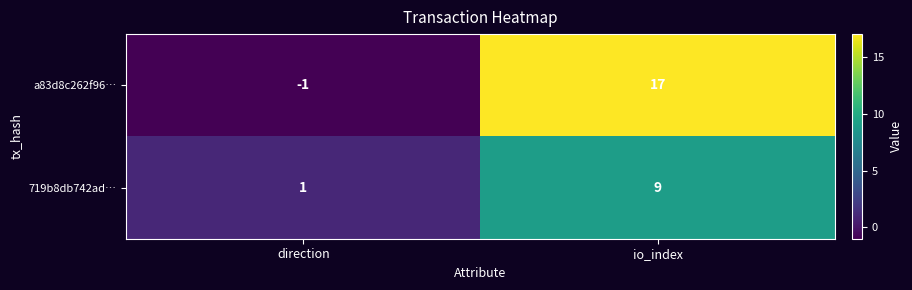

Which series has the widest spread of values?

a83d8c262f96…